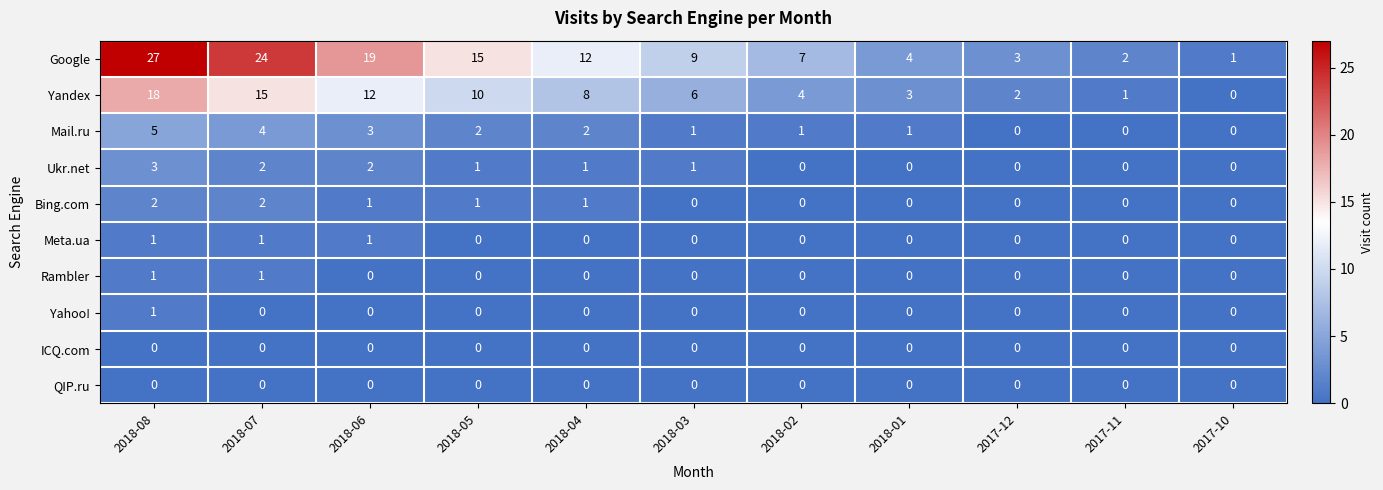

Which series has the largest range (max minus min)?

Google